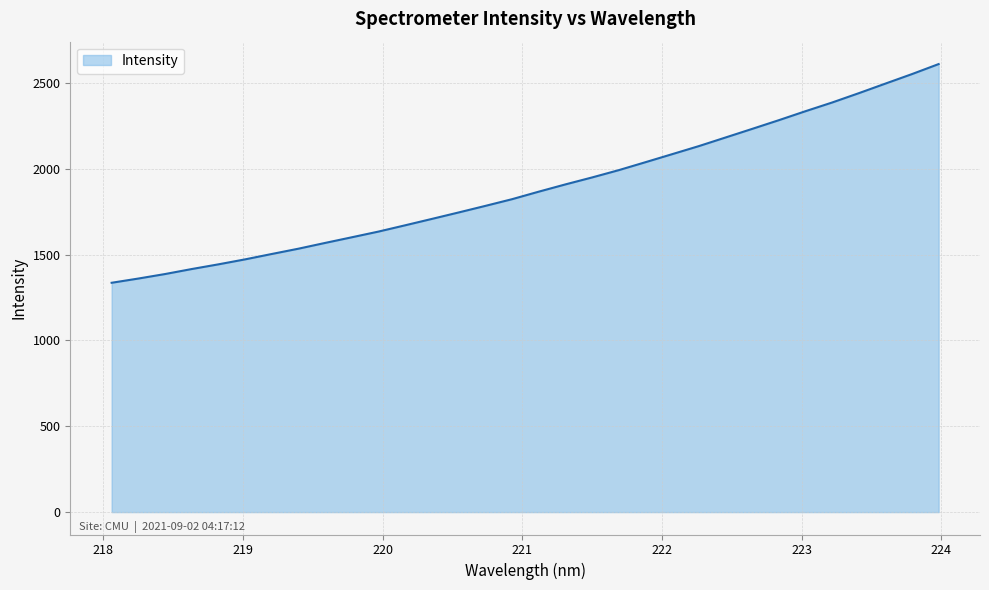

What is the sum of all values?

60453.7